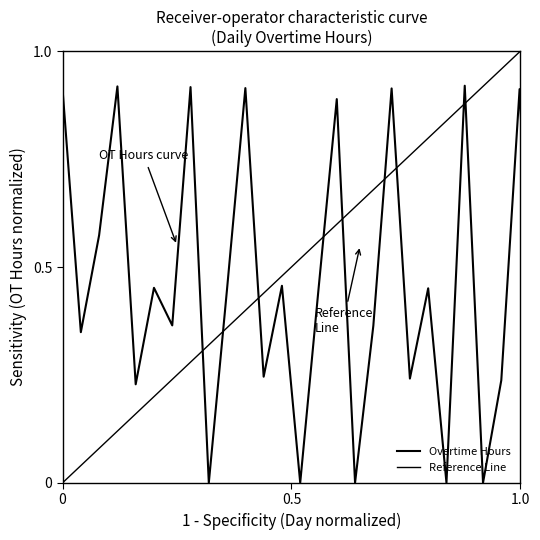

What is the difference between the second highest and second lowest values in the Overtime Hours series?

0.9